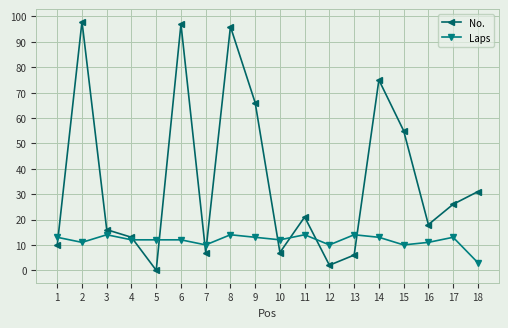

What are all the series names shown in the legend?

No., Laps